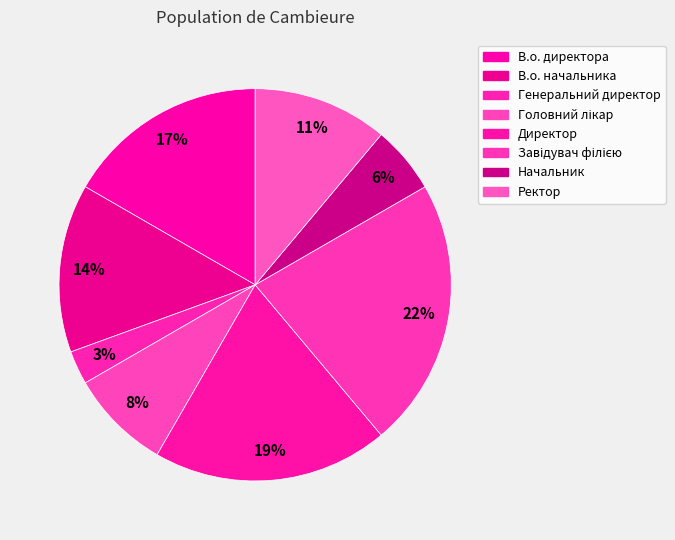

What is the total percentage of Завідувач філією and В.о. директора?

38.9%